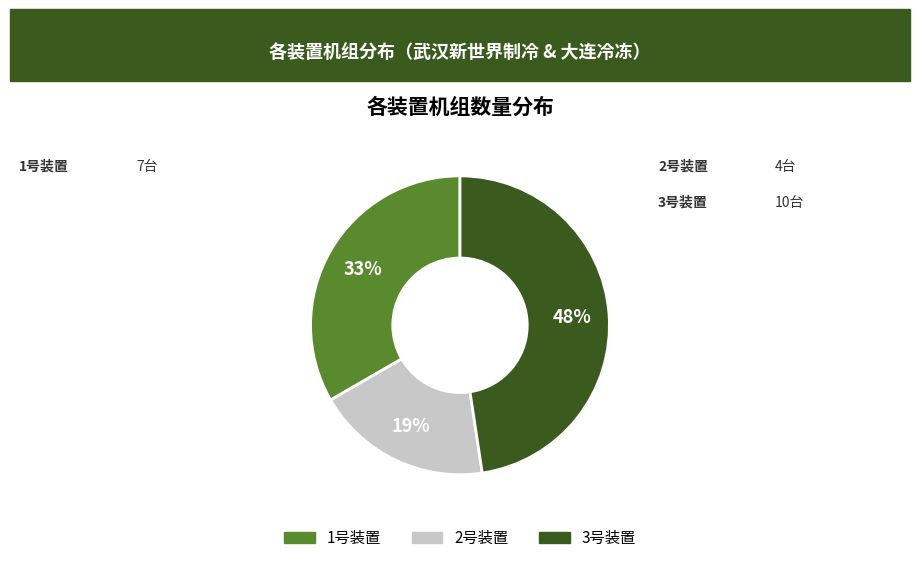

Do 3号装置 and 1号装置 together represent more than half of the pie?

Yes